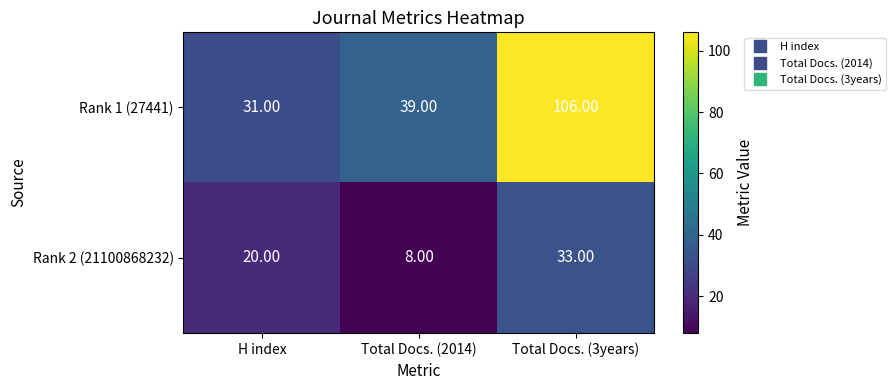

Which series changed the most between Total Docs. (2014) and Total Docs. (3years)?

Rank 1 (27441)